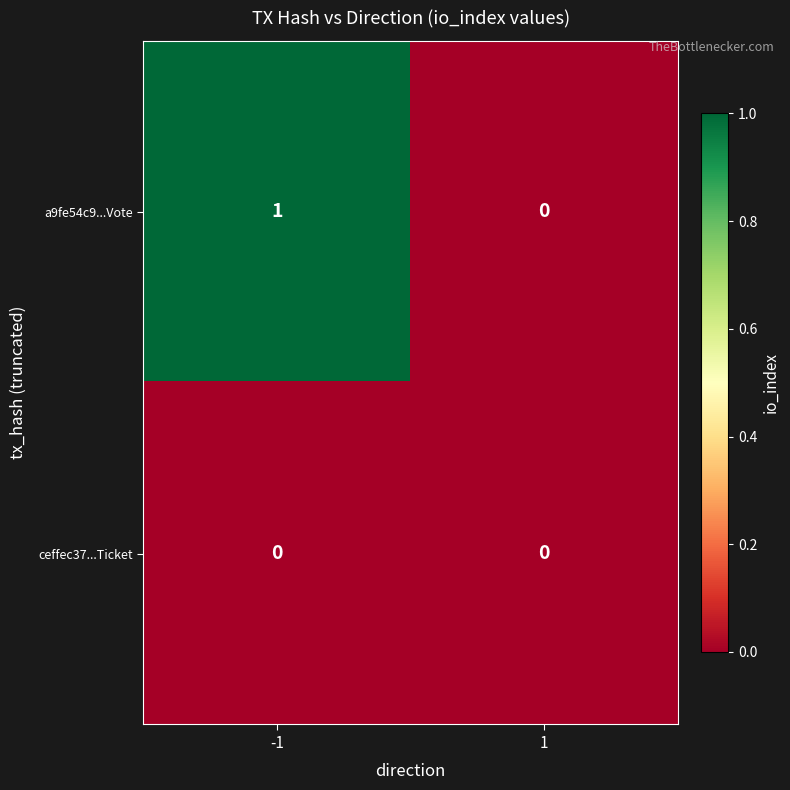

How many series are shown in this chart?

2